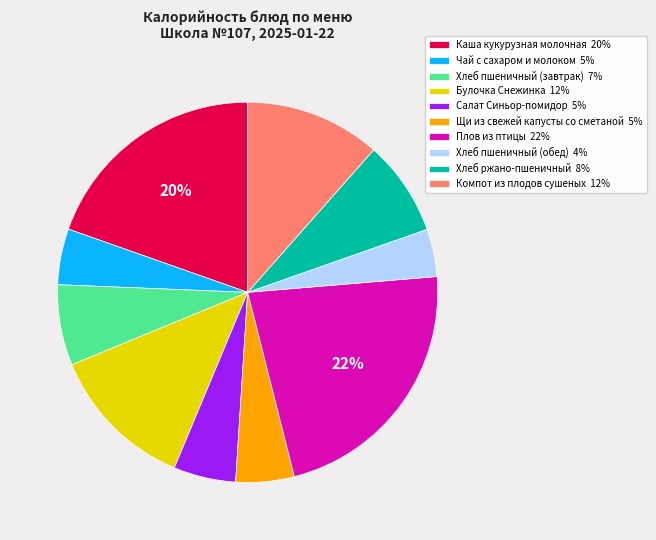

To the nearest percent, what percentage of the pie is Салат Синьор-помидор?

5%